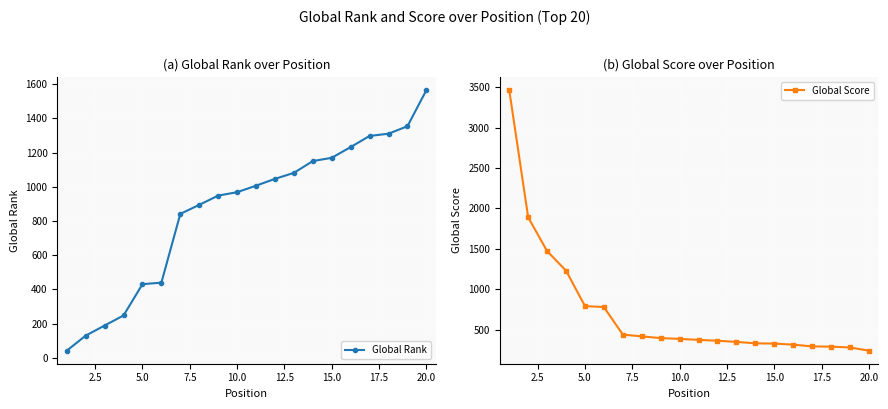

Rank the series by their average value, from highest to lowest.

Global Rank, Global Score